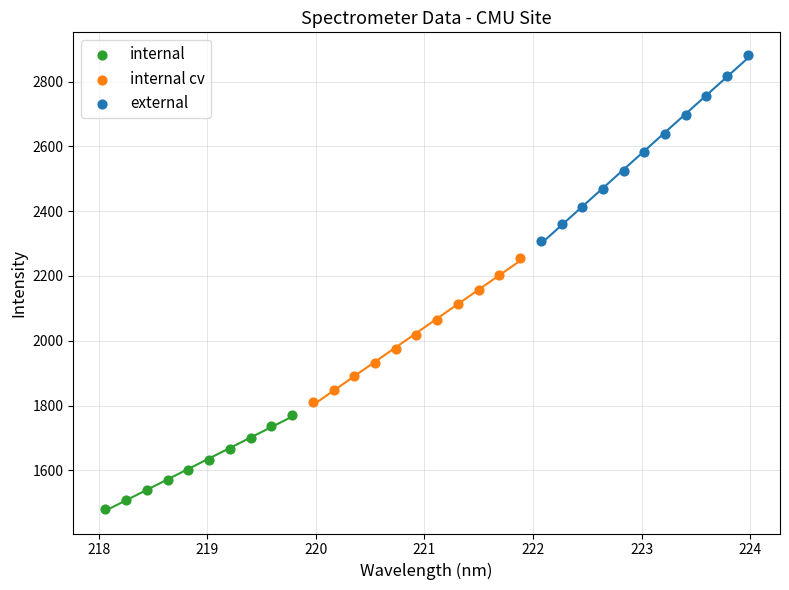

Which series has the largest Y range (max minus min)?

external